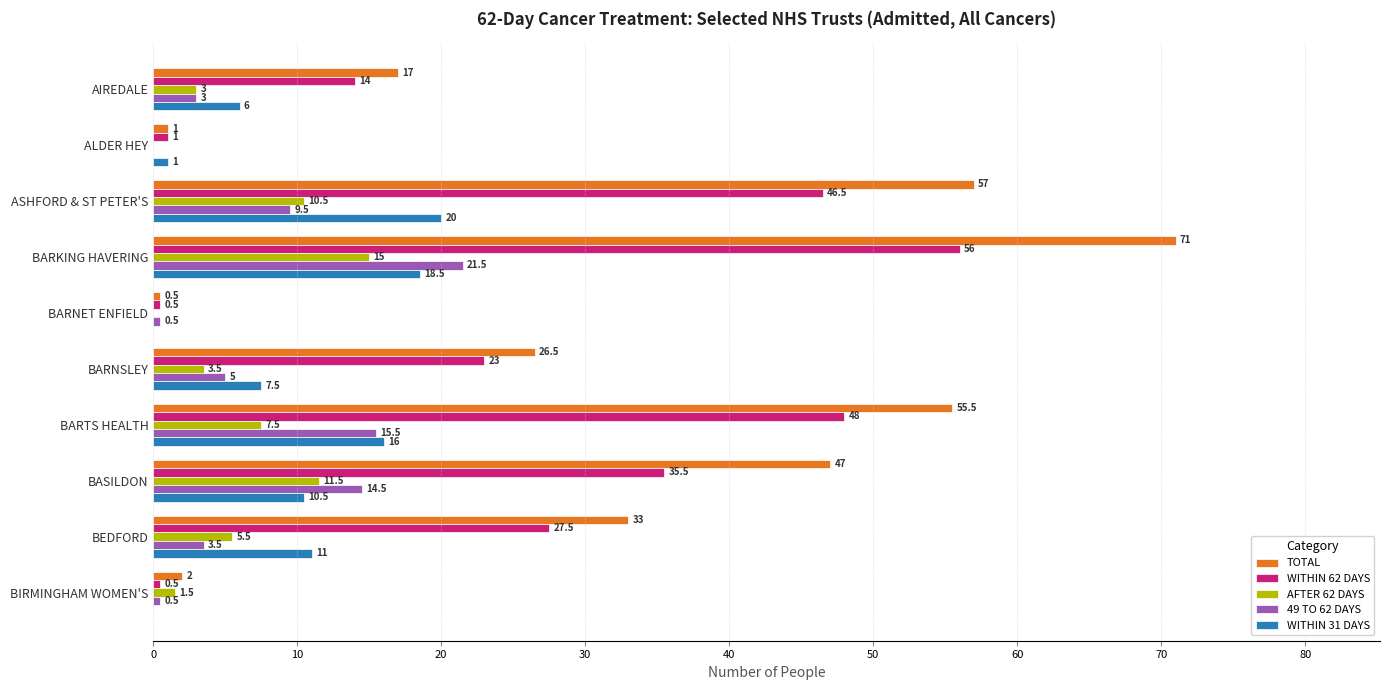

What are all the series names shown in the legend?

TOTAL, WITHIN 62 DAYS, AFTER 62 DAYS, 49 TO 62 DAYS, WITHIN 31 DAYS